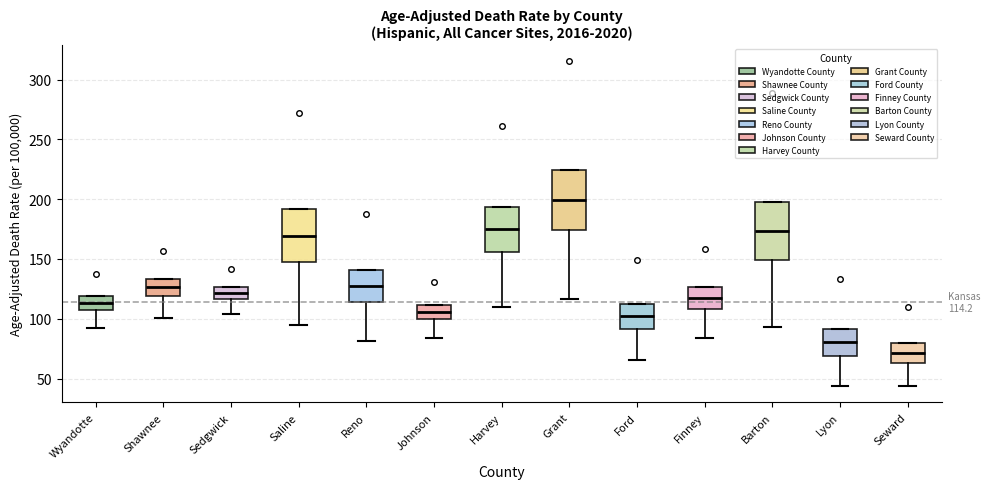

Which box has the highest median line?

Grant